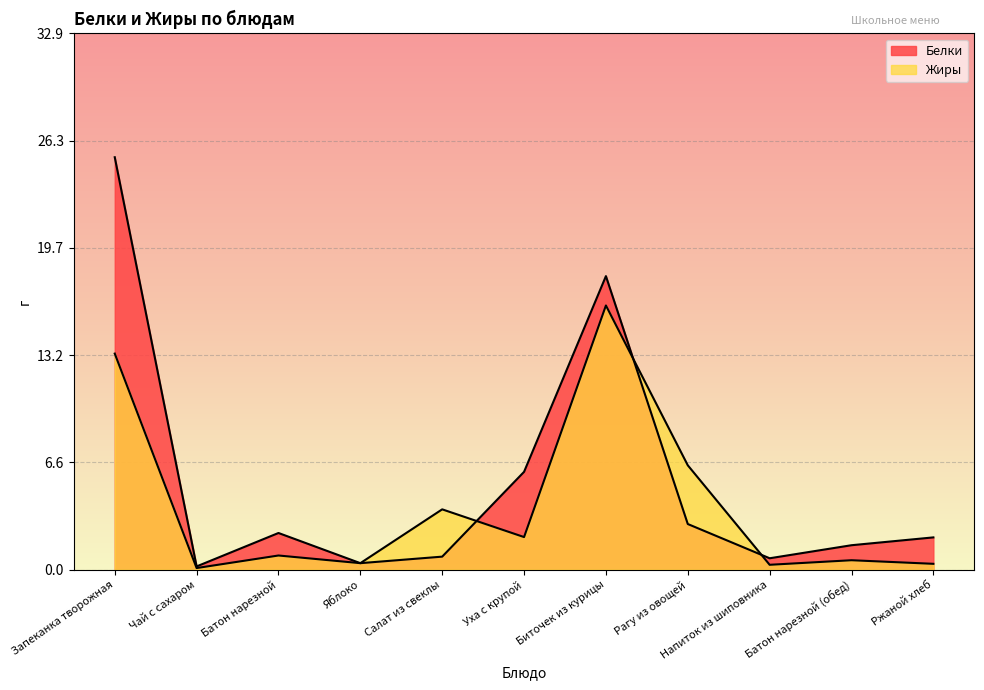

What is the difference between the highest and lowest values at Салат из свеклы?

2.9